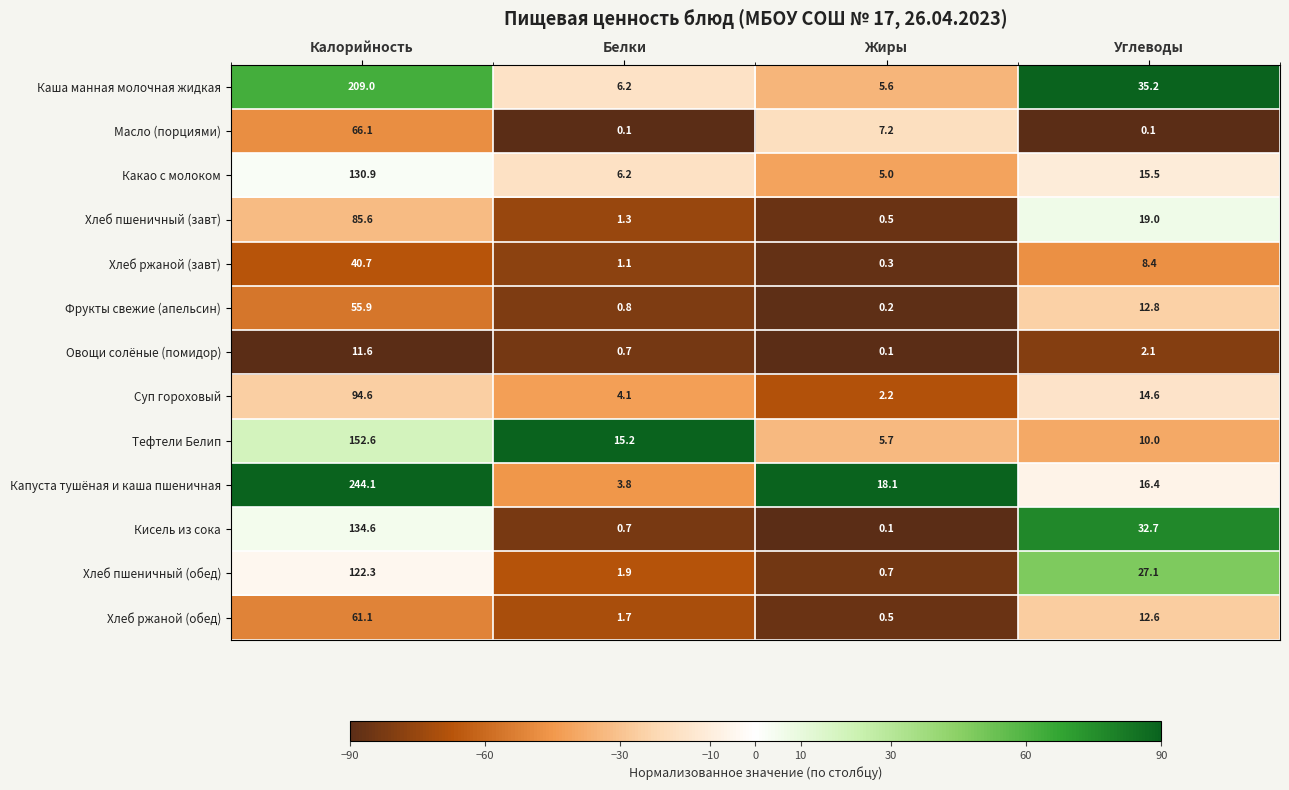

The value of Кисель из сока at Белки is 0.7. True or false?

True